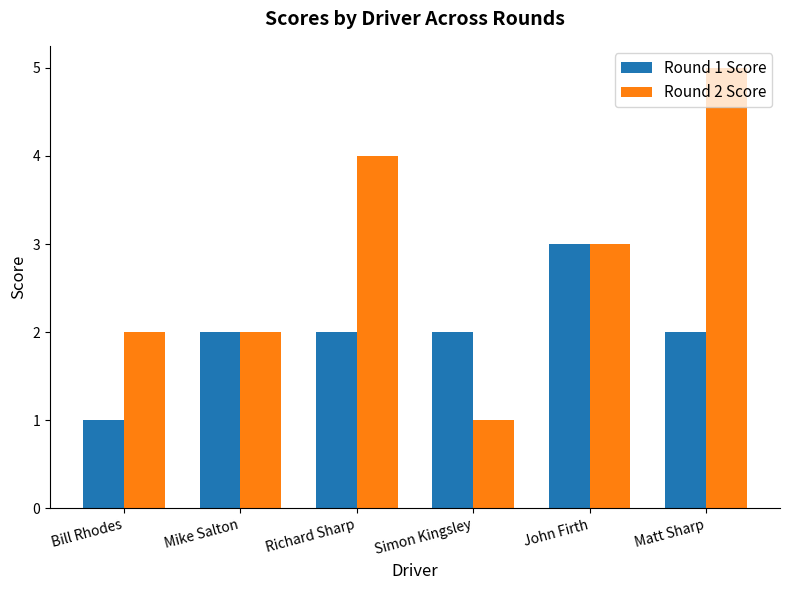

At Matt Sharp, list the series in order from largest to smallest.

Round 2 Score, Round 1 Score